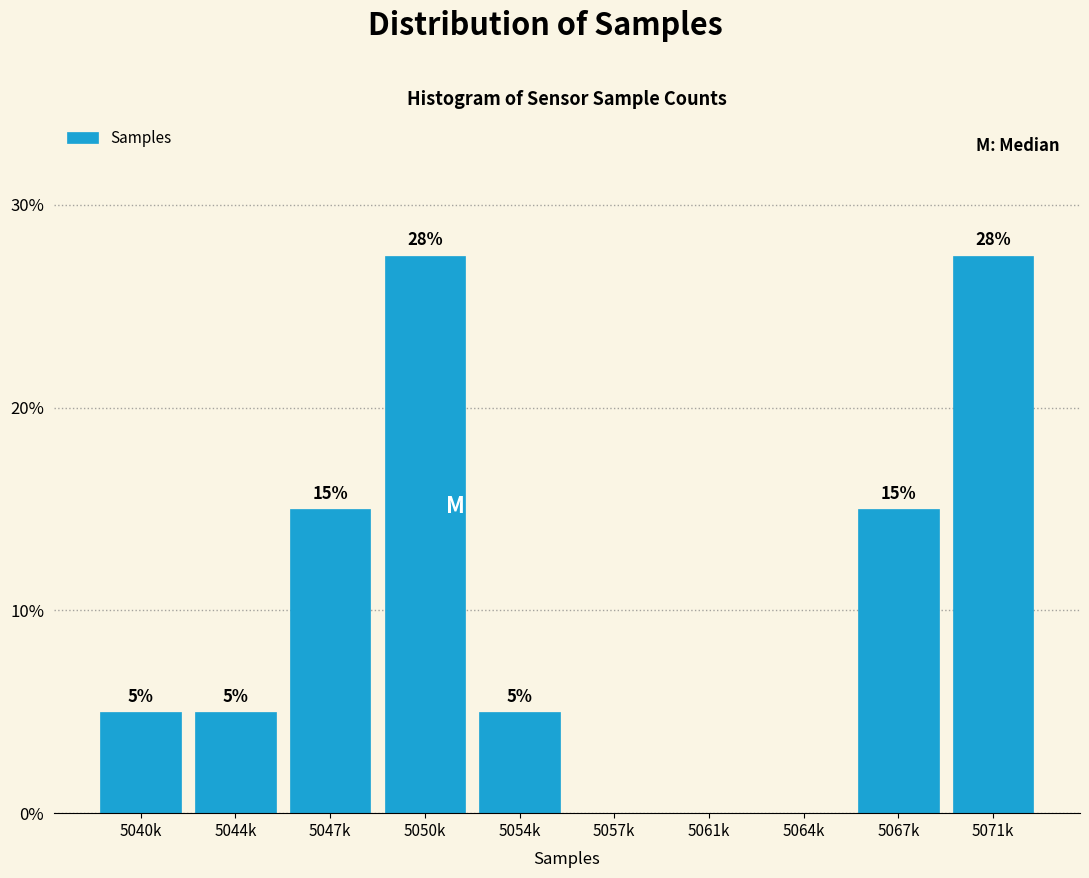

What is the sum of the values at 5057k and 5040k?

5.0